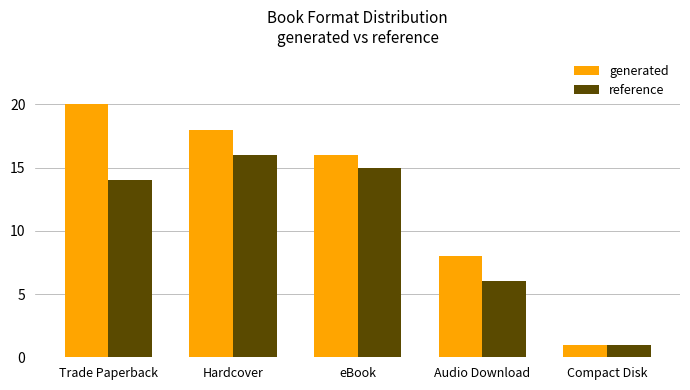

How many bars are there in total?

10